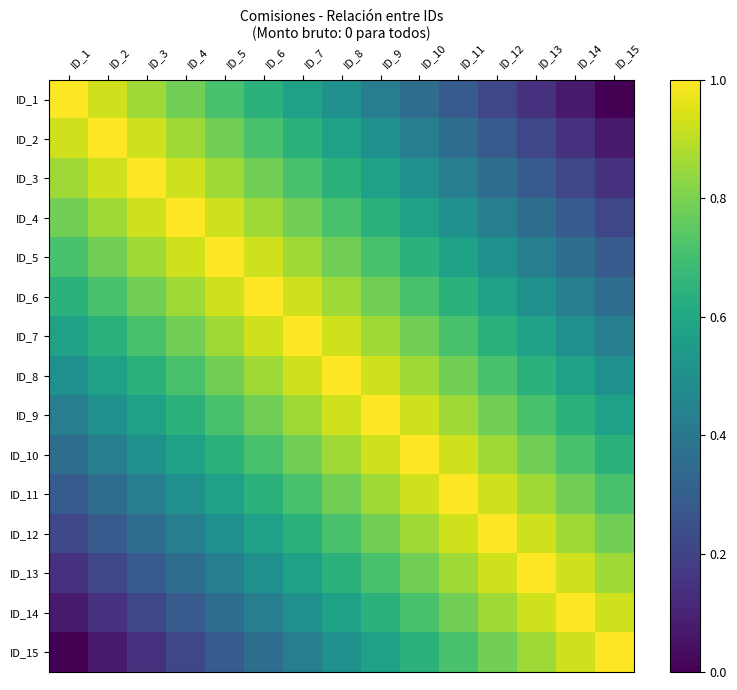

At which category does the chart reach its peak across all series?

ID_1